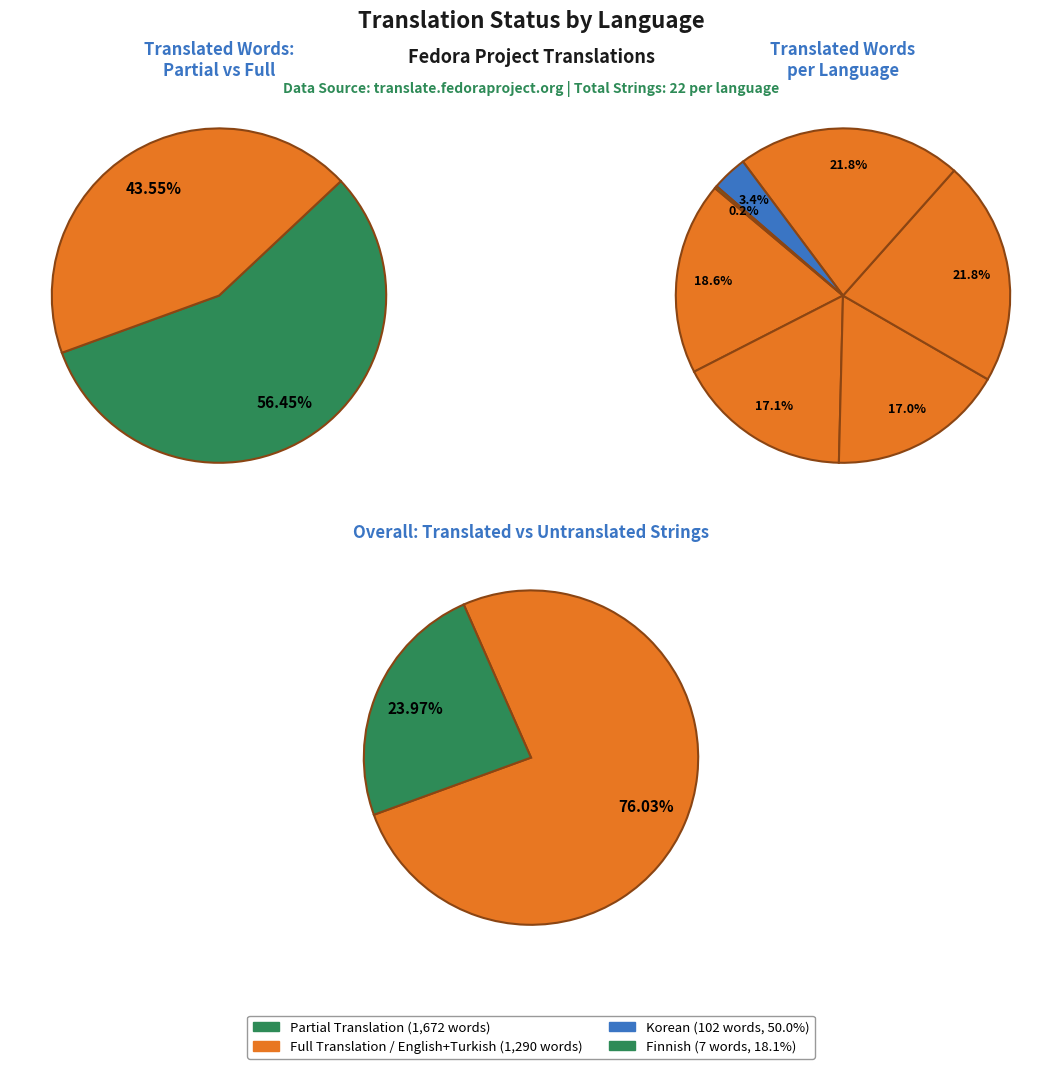

To the nearest percent, what percentage of the pie is Indonesian?

17%